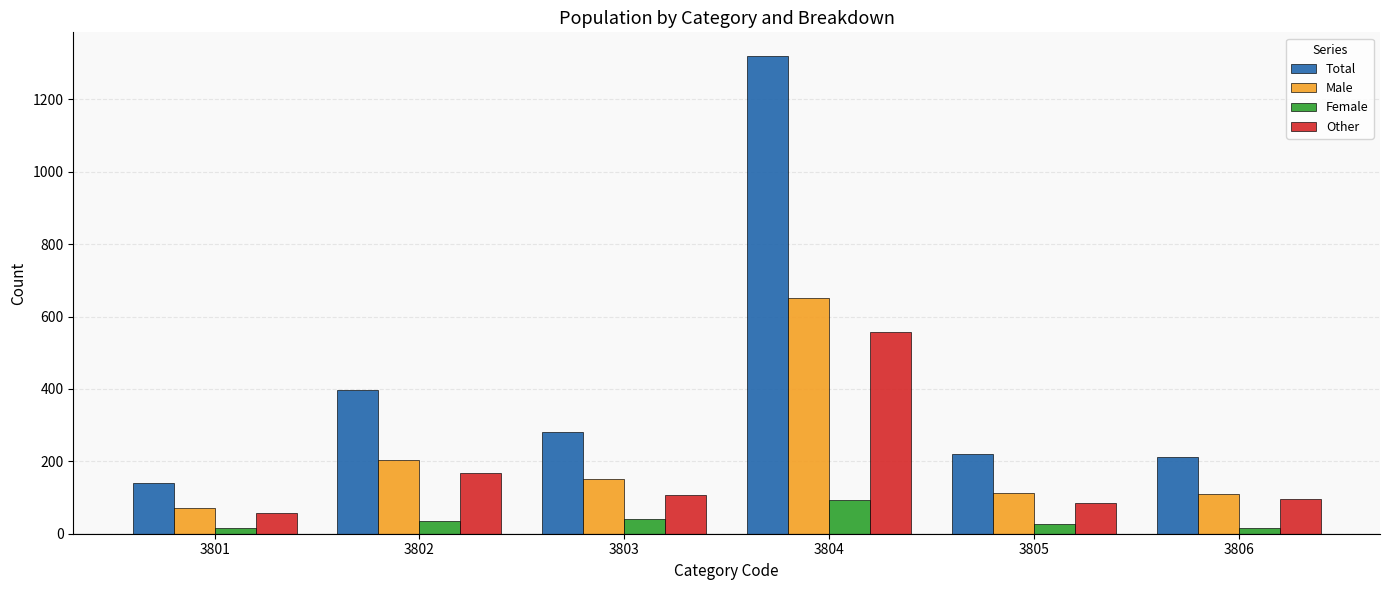

Which series has the widest spread of values?

Total